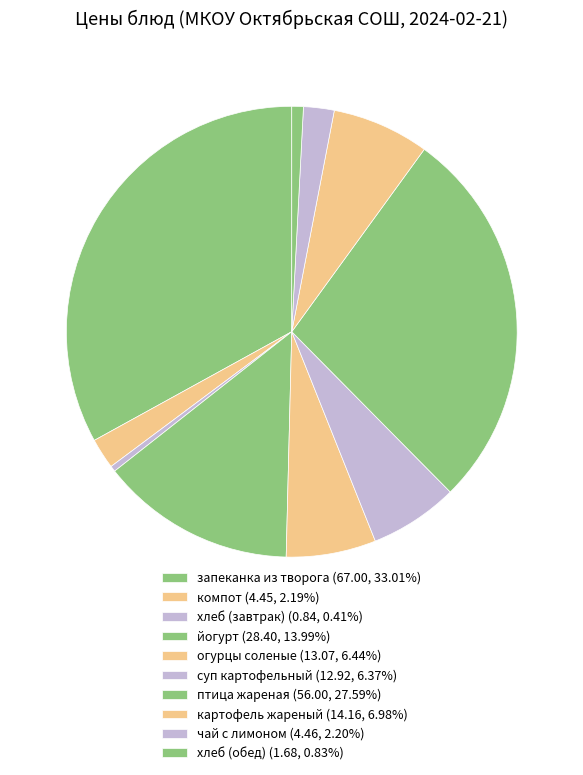

The картофель жареный slice represents 1% of the pie. True or false?

False